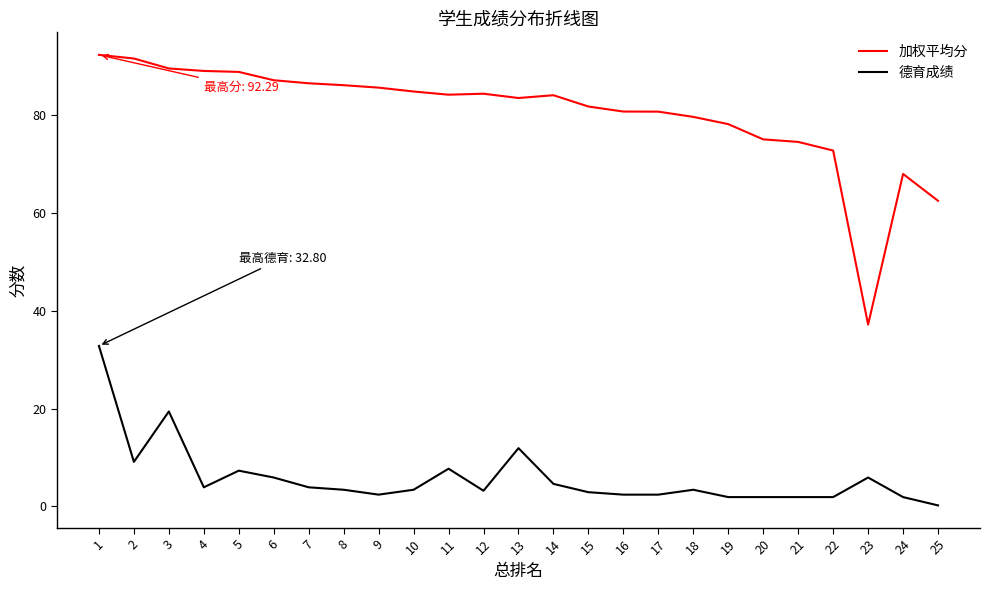

How many distinct data groups are displayed?

2